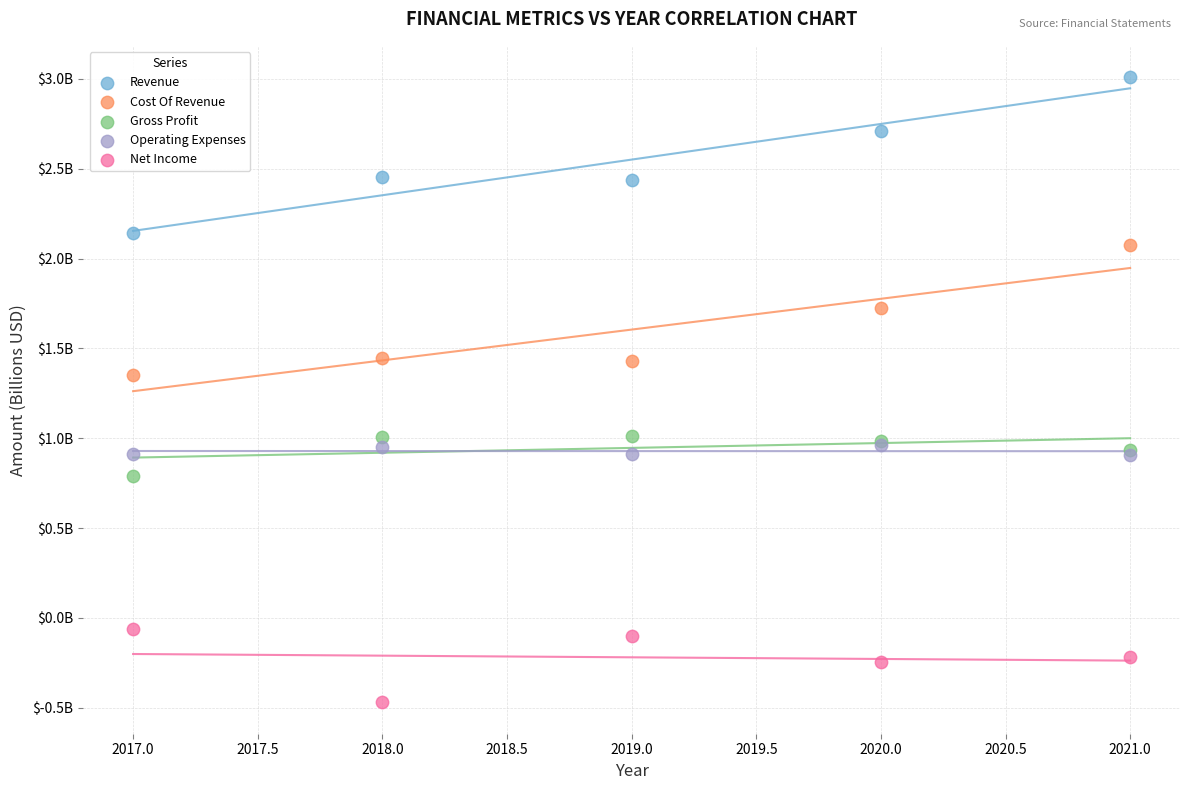

What are all the series names shown in the legend?

Revenue, Cost Of Revenue, Gross Profit, Operating Expenses, Net Income